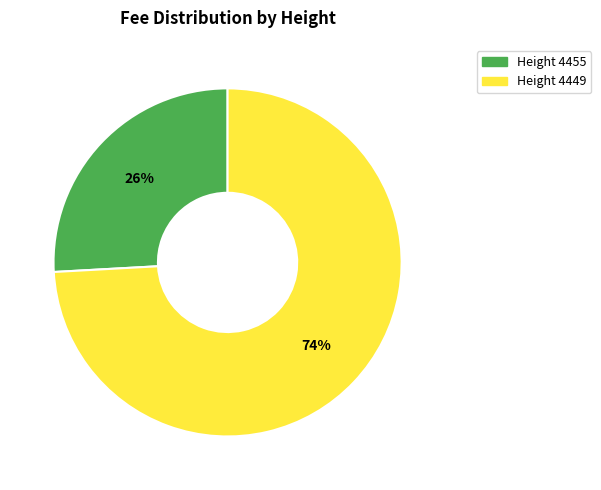

Does any single category account for the majority?

Yes